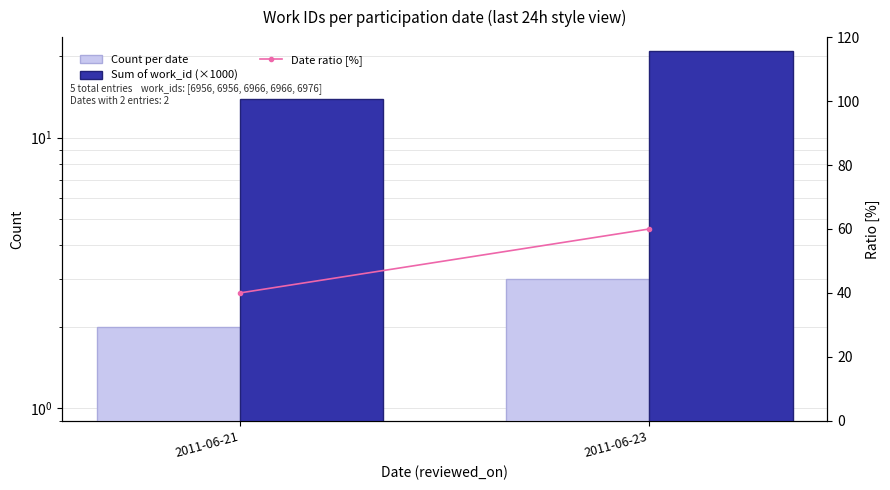

What is the value of the Count per date bar at the 2nd from the left?

3.0